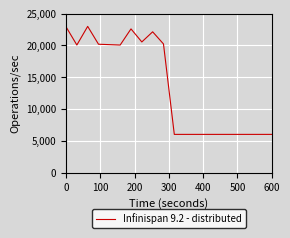

What is the average value?

13595.8